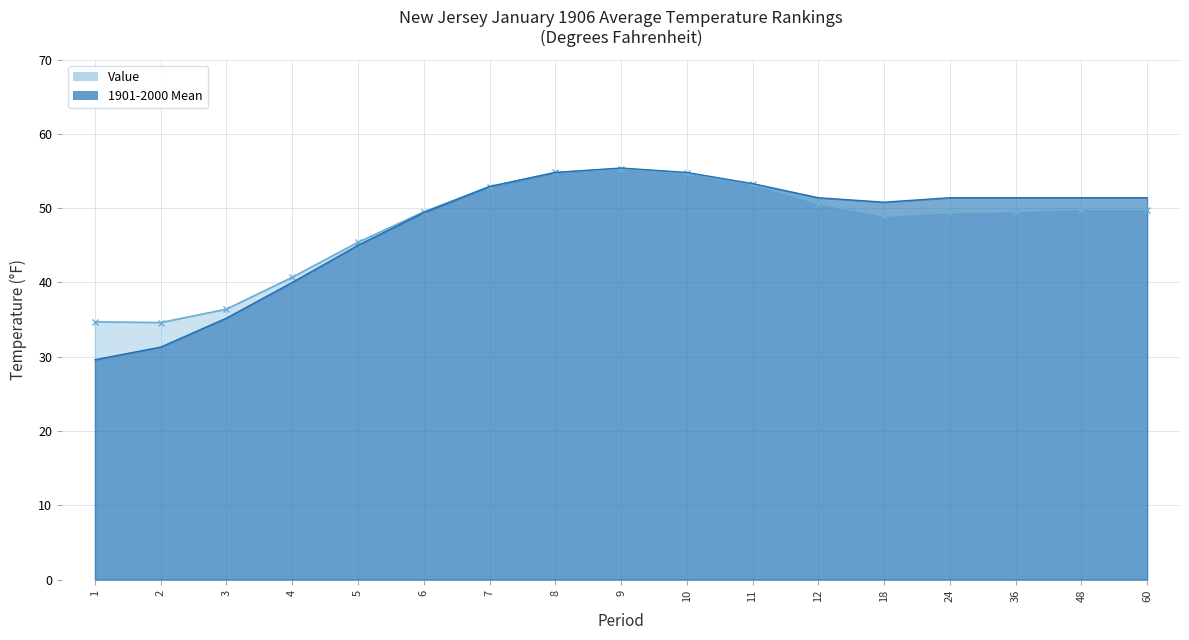

Which has a higher value, 5 or 2?

5